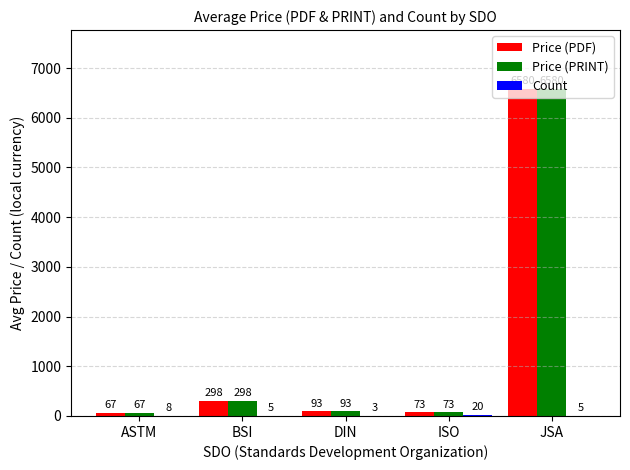

What is the difference between the Price (PRINT) values at ASTM and DIN?

26.3